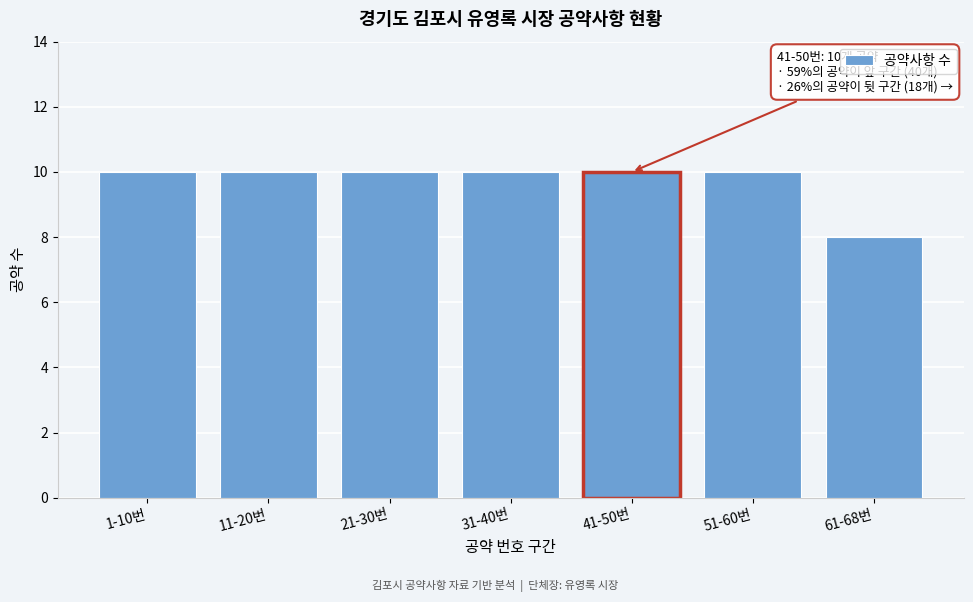

Reading left to right, what are all the values shown in this chart?

1-10번=10	11-20번=10	21-30번=10	31-40번=10	41-50번=10	51-60번=10	61-68번=8